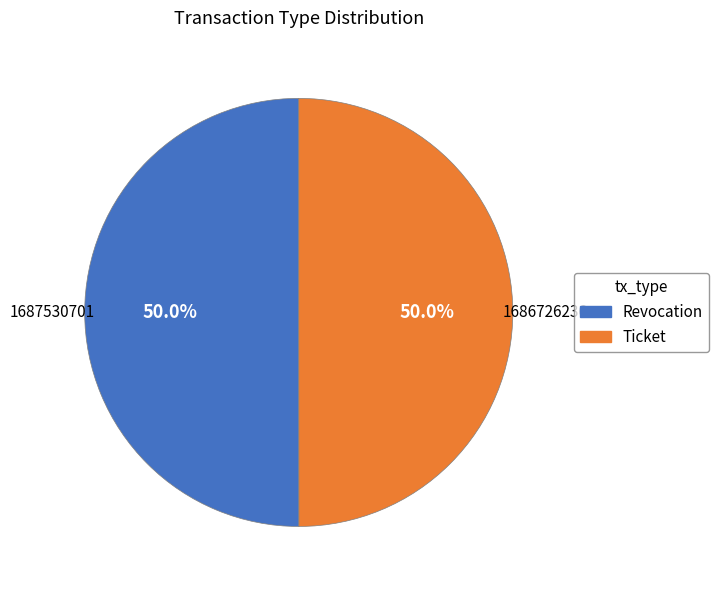

What is the ratio of the value at Ticket to the value at Revocation?

1.0